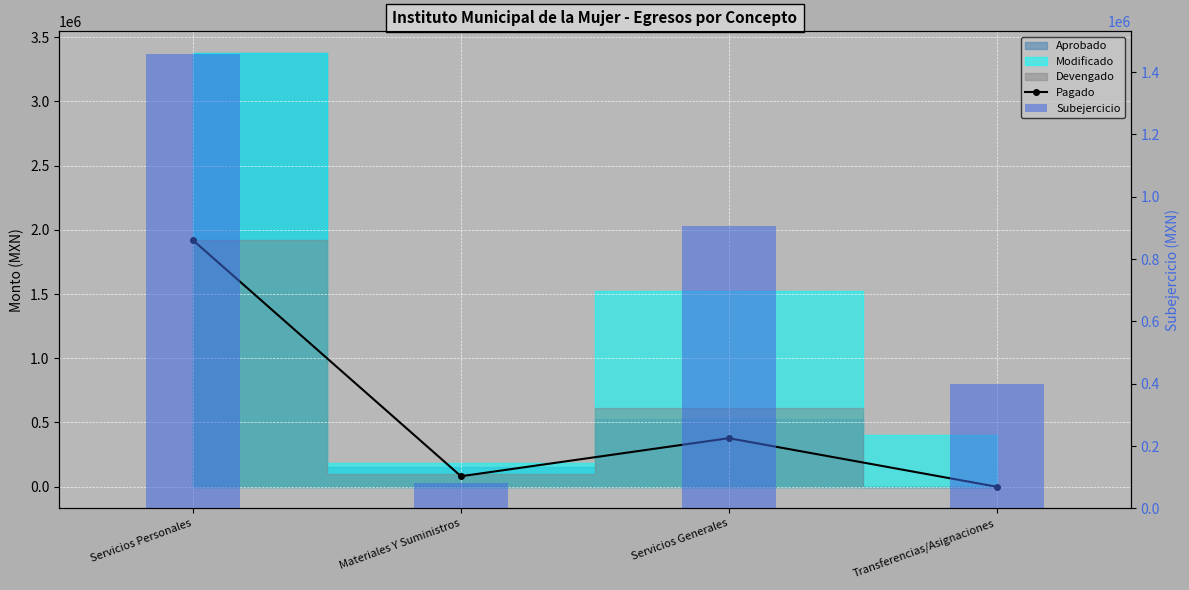

Which label corresponds to the smallest value in the chart?

Transferencias/Asignaciones